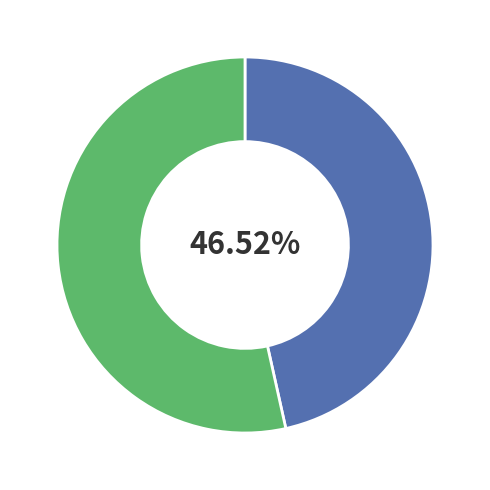

How many segments does this pie chart have?

2